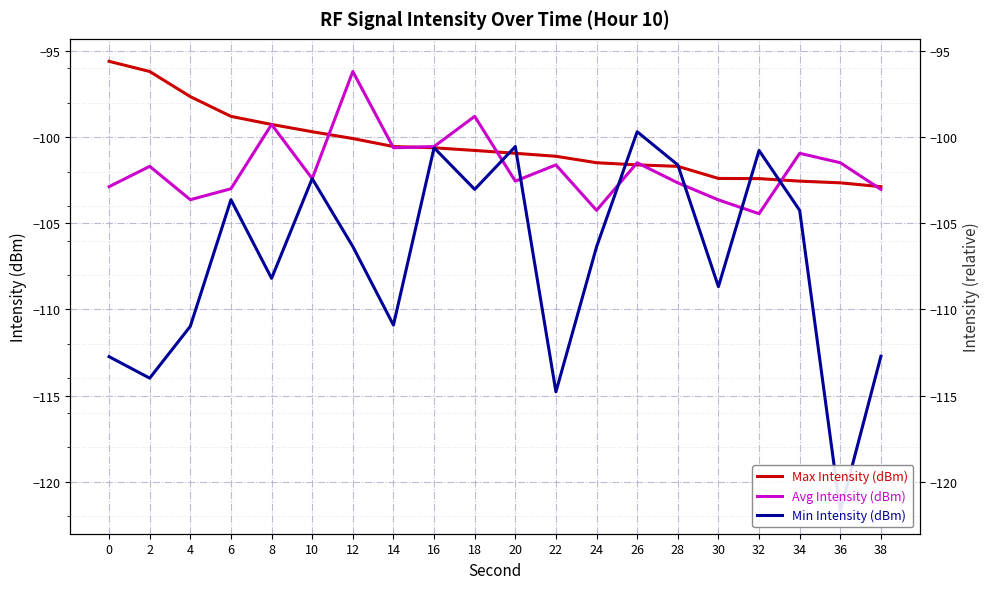

Between 26 and 22, which is larger?

22